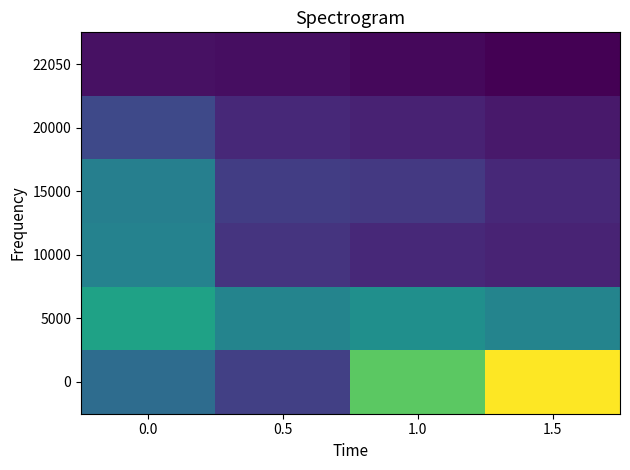

How many categories are shown in the chart?

4